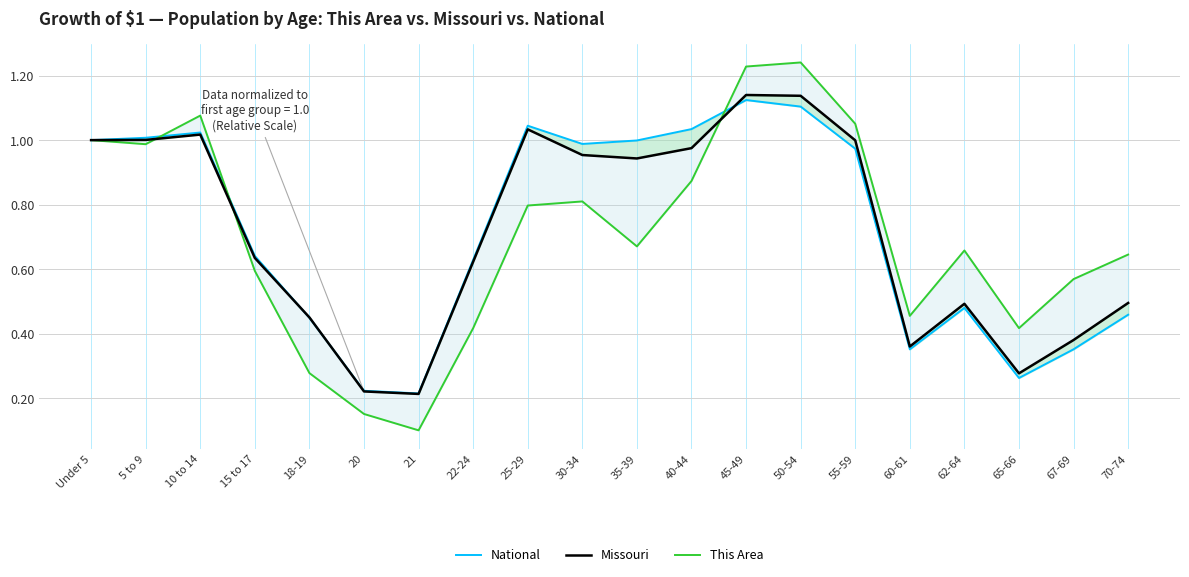

What are all the series names shown in the legend?

National, Missouri, This Area